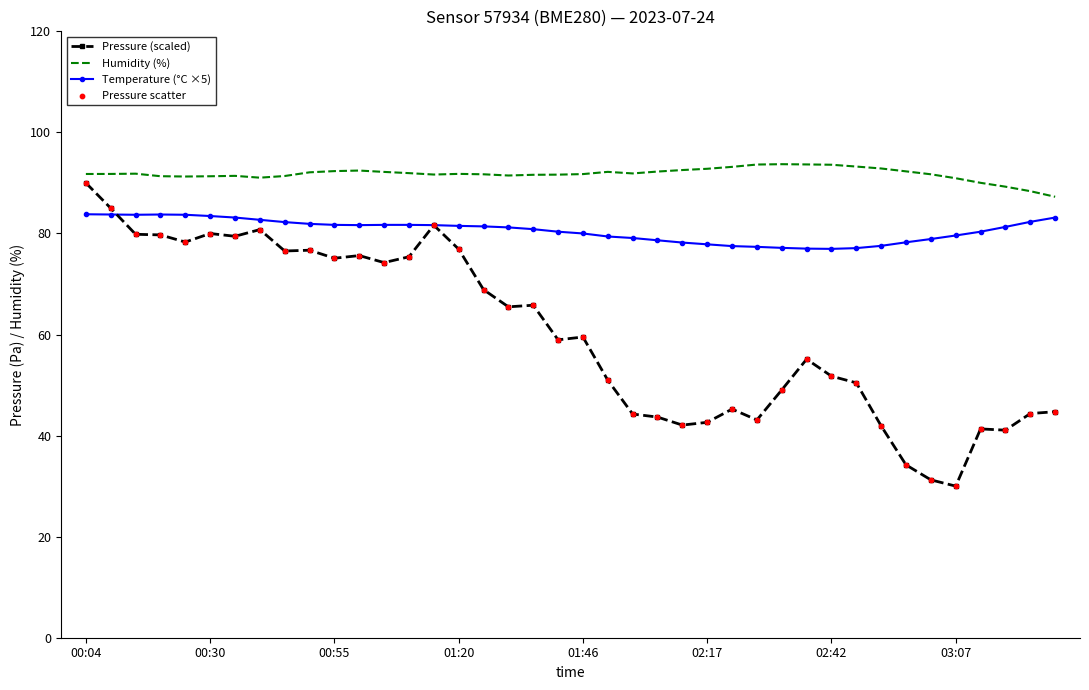

Which series has the largest total across all categories?

Humidity (%)